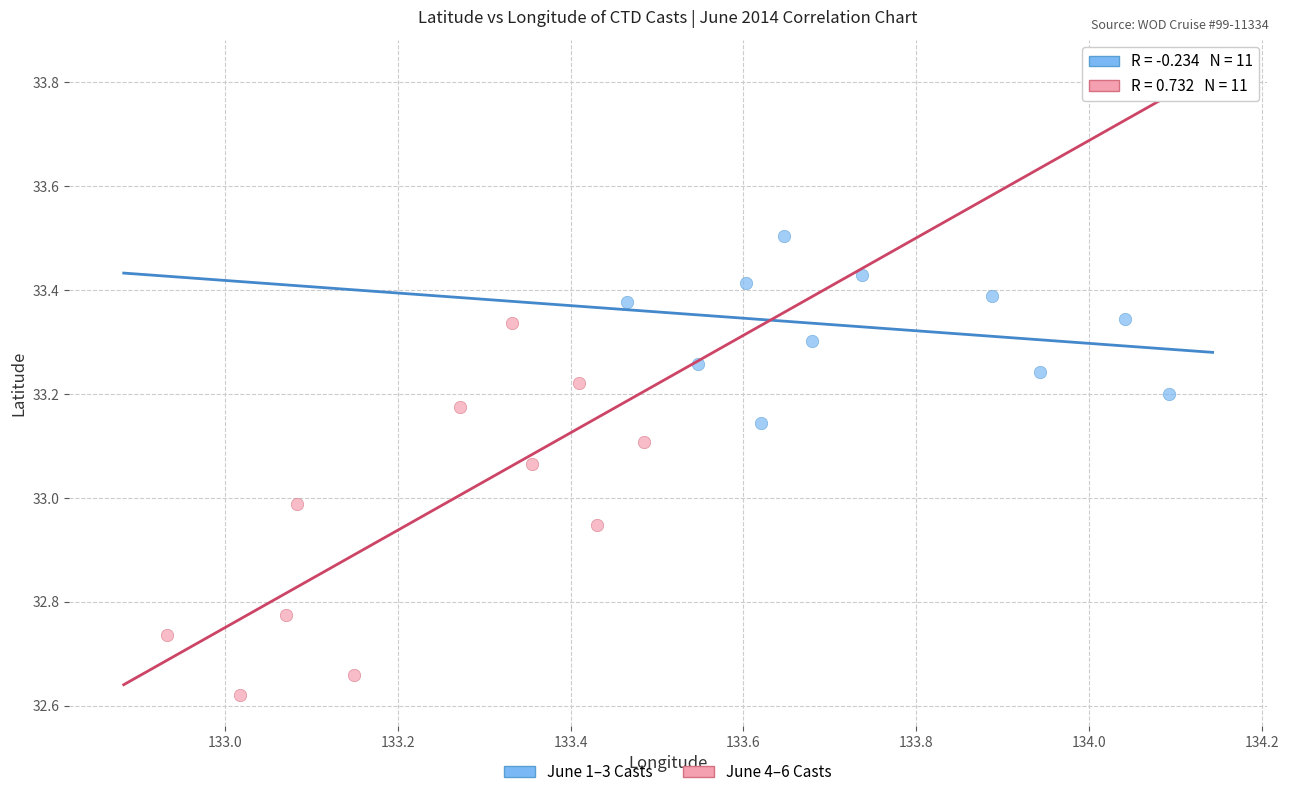

Which series has the widest spread of Y values?

June 4–6 Casts